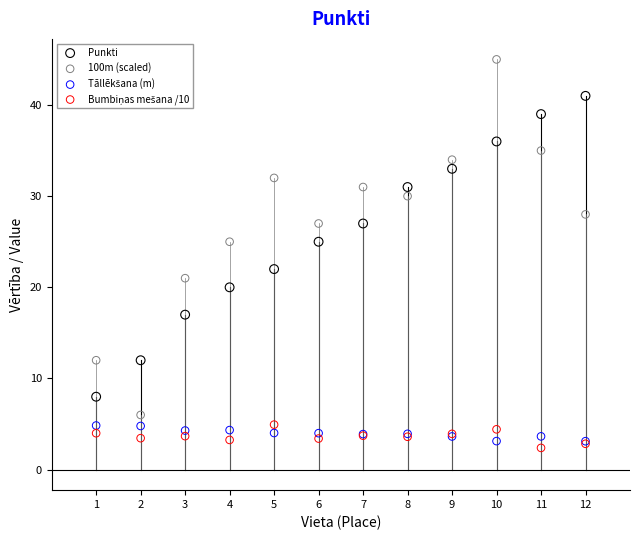

Across all series, what Y value is closest to 23?

22.0